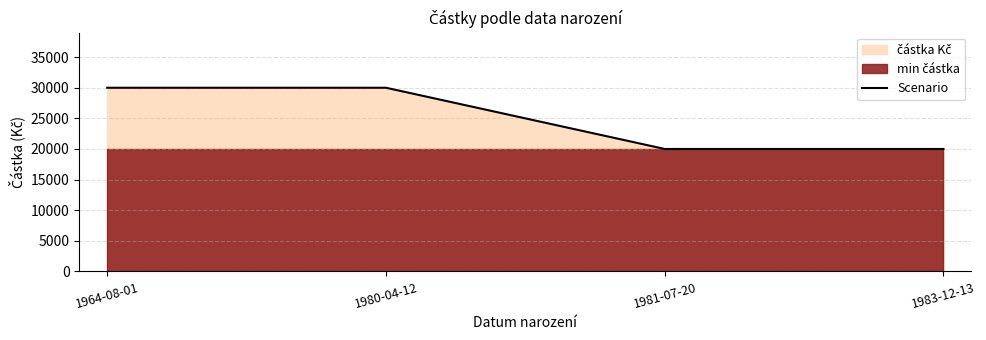

Reading left to right, extract all data points from this chart.

1964-08-01=30000	1980-04-12=30000	1981-07-20=20000	1983-12-13=20000